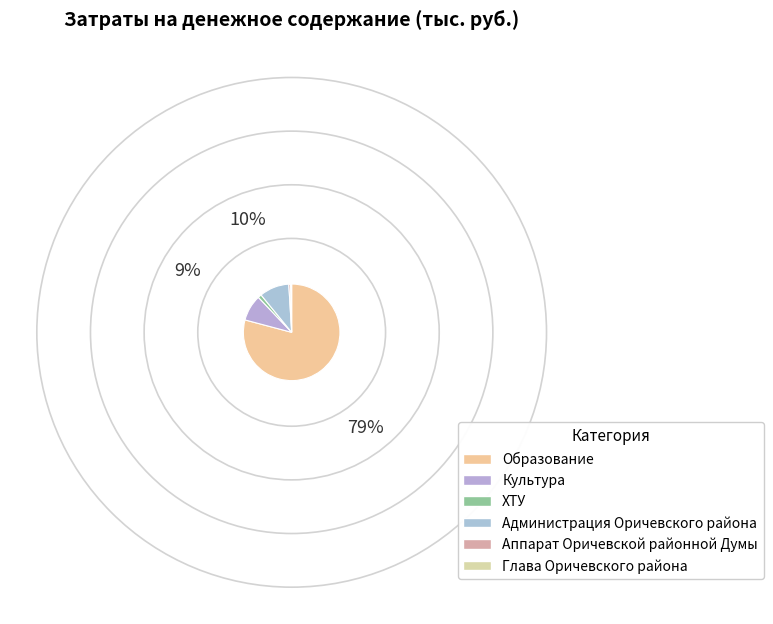

Which has a higher value, ХТУ or Аппарат Оричевской районной Думы?

ХТУ